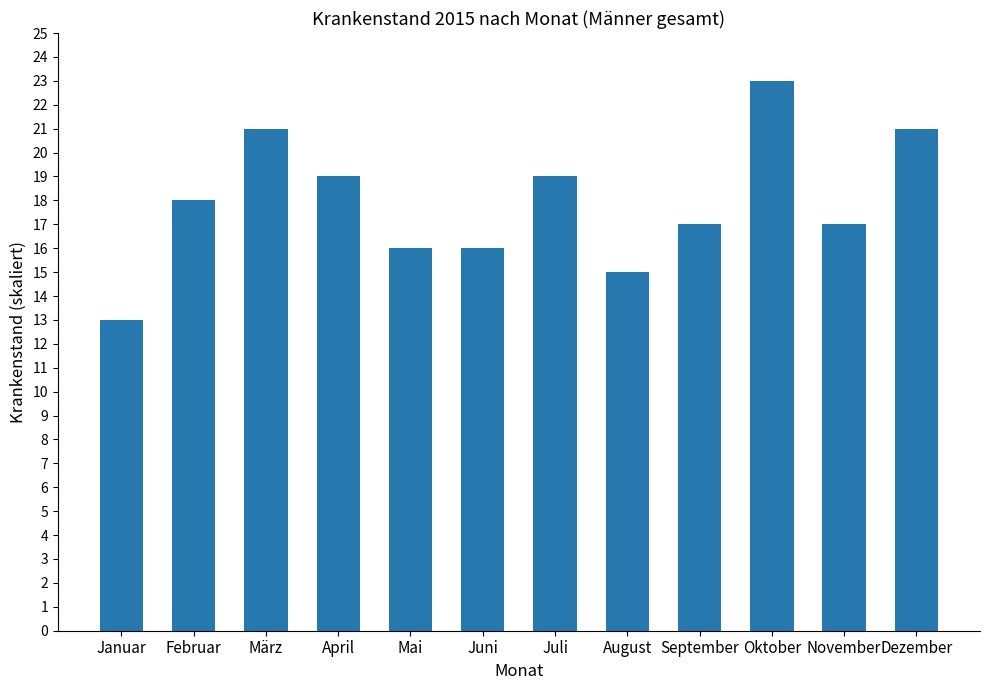

Is it true that the value at November is 11?

False